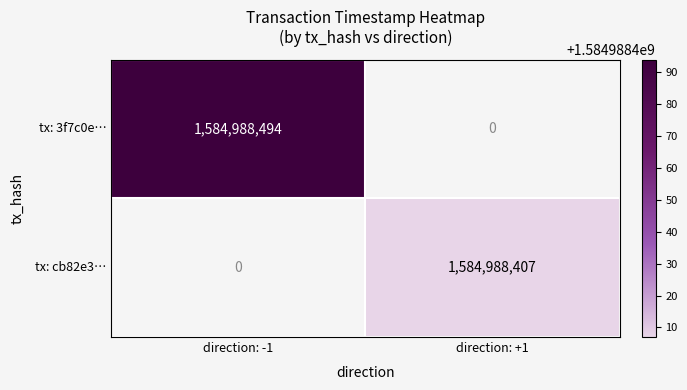

Is the value of cb82e3dc06c1225180695ca4cfc5f835c9efea7 at 1 greater than the value of 3f7c0e98672448cec4fda24f4237285ca420afd at 1?

Yes